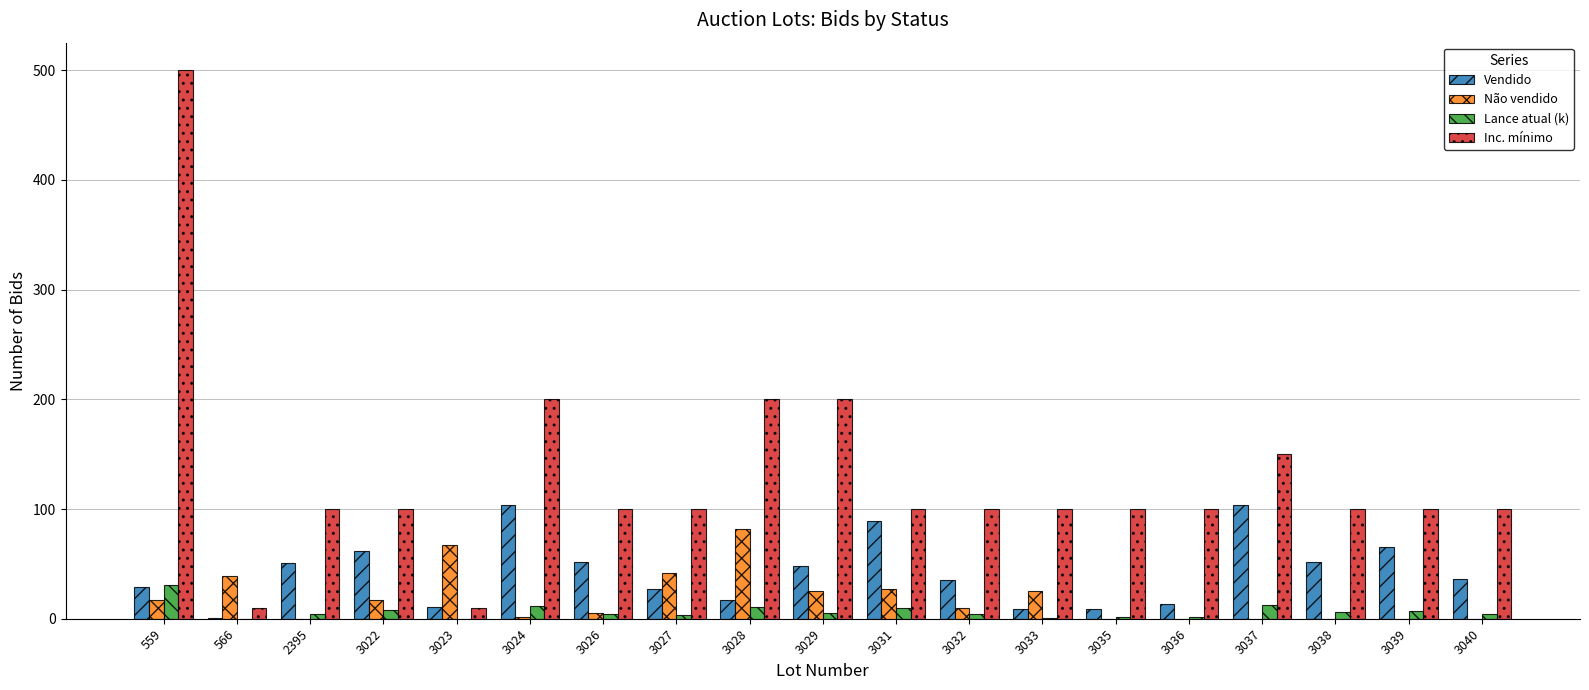

Is the value of Vendido at 3033 greater than the value of Lance atual (k) at 559?

No